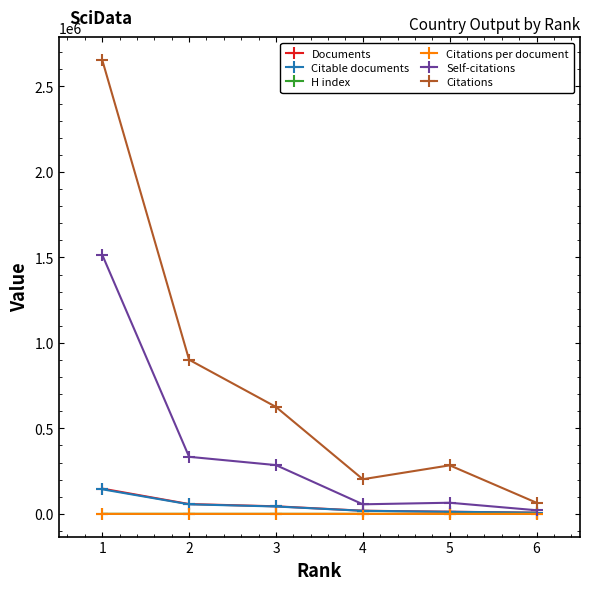

What is the difference between the maximum and minimum values in the Citations per document series?

13.3